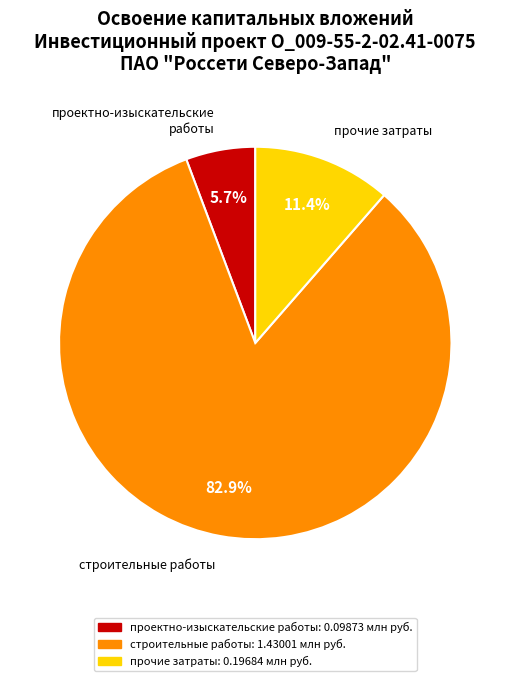

Count the number of slices in the pie.

3